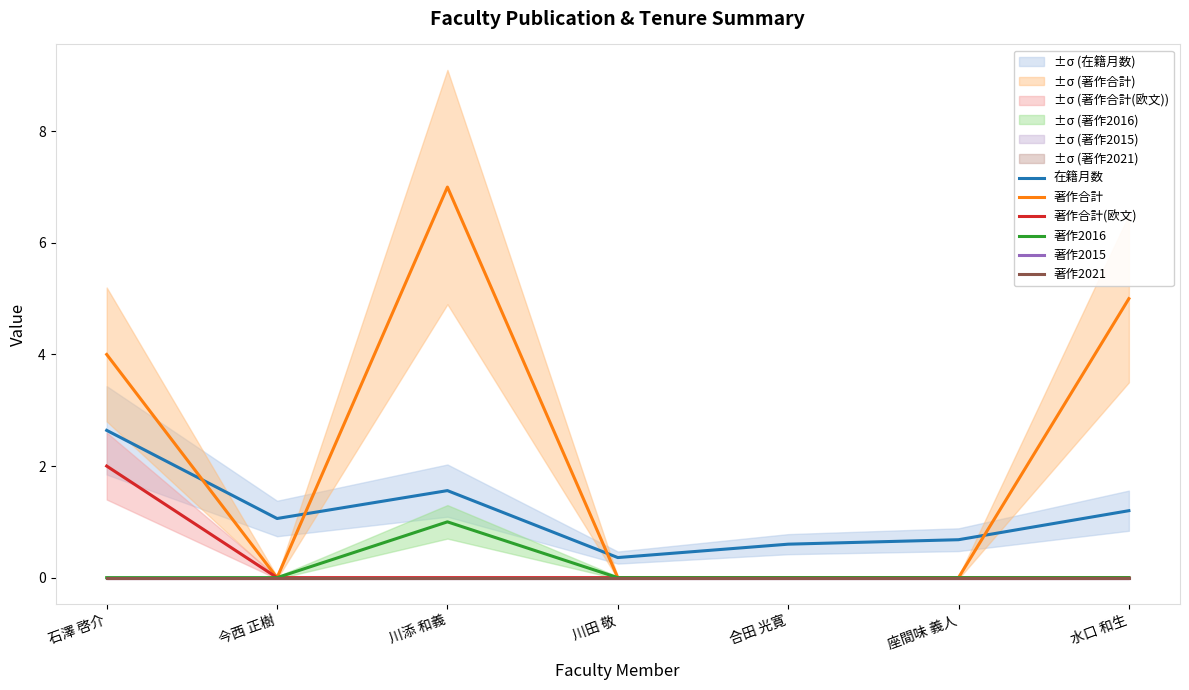

List the labels in order of 著作2016 value, largest first.

川添 和義, 石澤 啓介, 今西 正樹, 川田 敬, 合田 光寛, 座間味 義人, 水口 和生